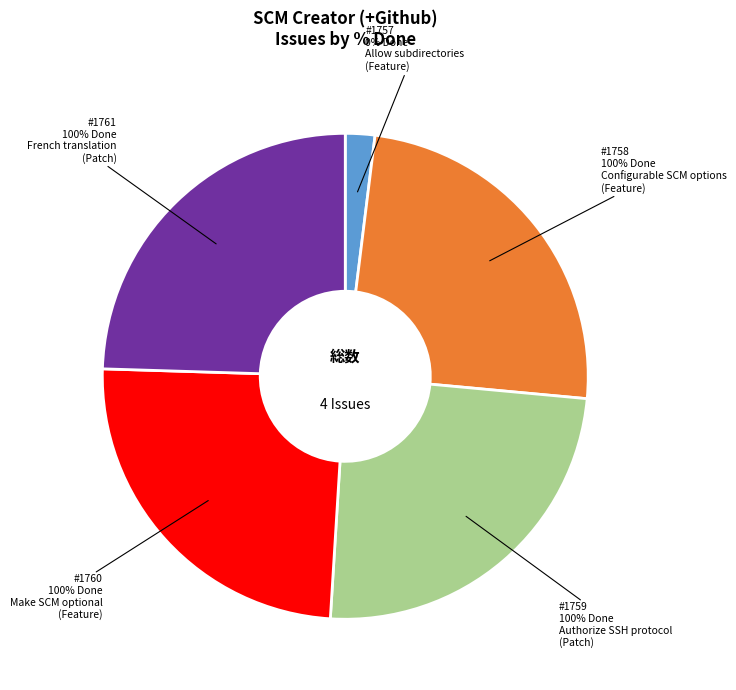

What percentage is the 1759 slice, to the nearest percent?

25%